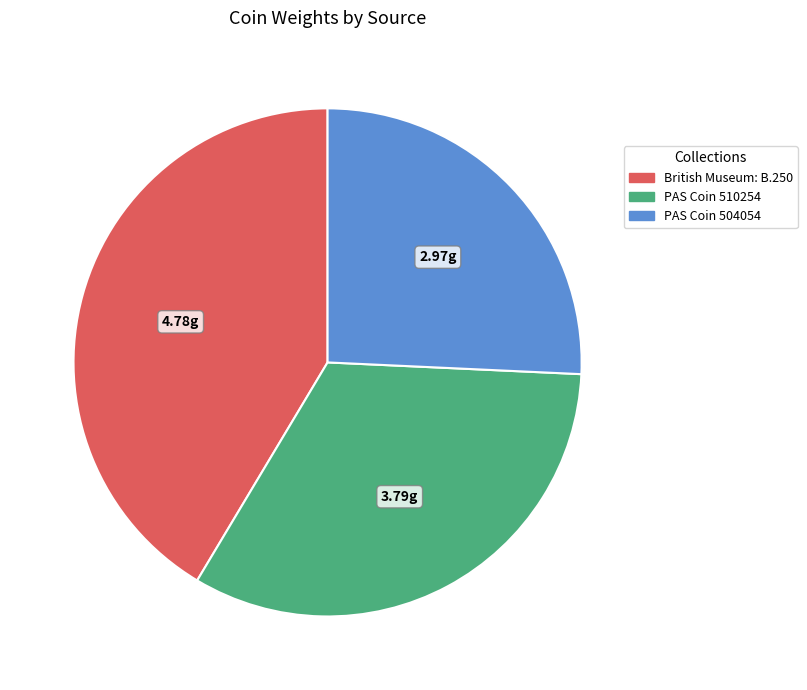

How many slices are in this pie chart?

3